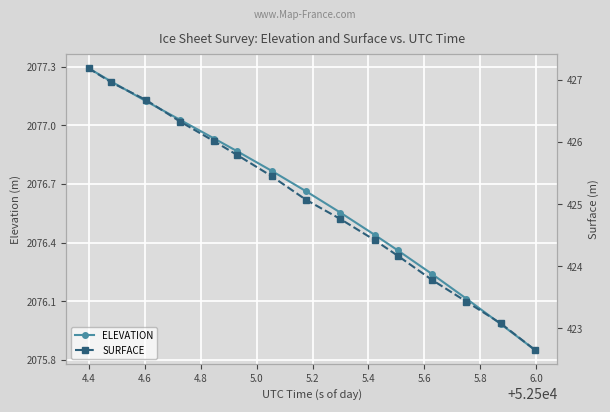

True or false: ELEVATION has more than 1 interior local peaks.

False